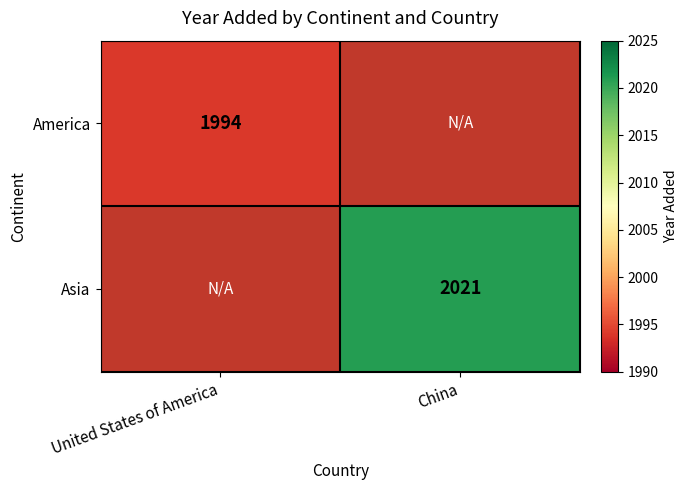

The value of America at United States of America is 1994. True or false?

True